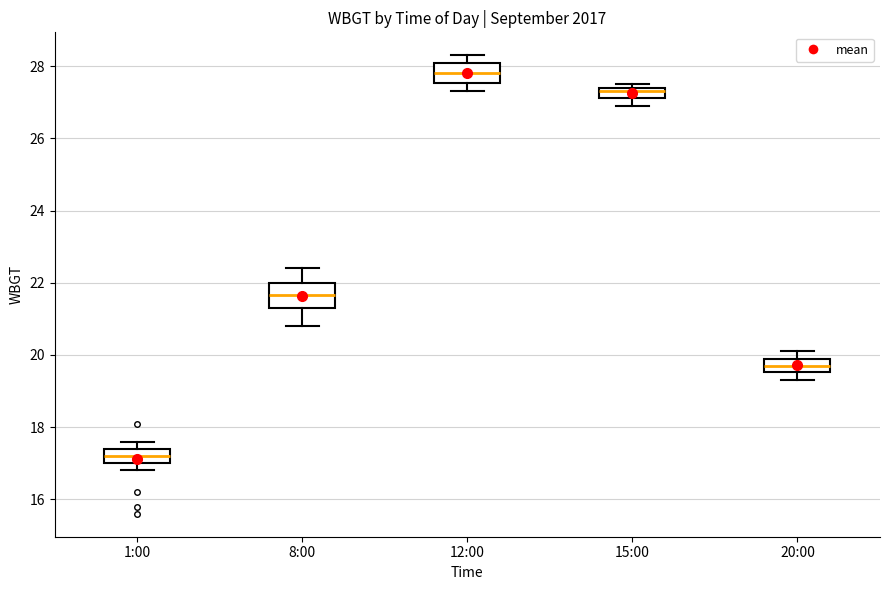

Where is the upper edge of the box for 1:00 on the y-axis? The values are not printed on the chart, so give them approximately, as read against the axis.

17.4